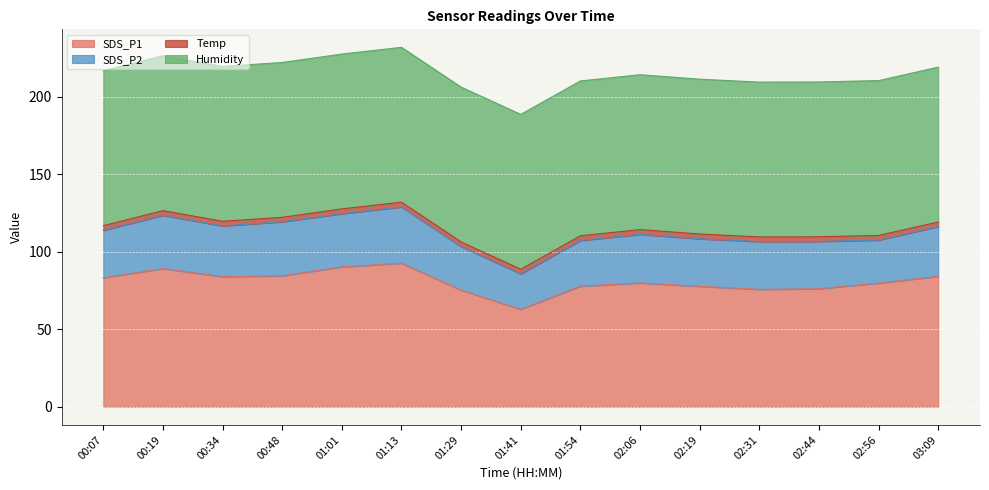

Reading left to right, list all the values displayed in this chart.

SDS_P1: 83.3	89.2	84.0	84.5	90.3	92.7	75.3	63.0	77.8	80.0	77.8	75.8	76.2	79.9	84.2
SDS_P2: 30.6	34.4	32.8	34.9	34.3	36.3	28.1	22.9	29.5	31.4	30.6	30.8	30.5	27.7	32.2
Temp: 3.0	3.0	3.0	2.9	3.1	3.1	3.0	3.0	3.0	3.1	3.1	3.0	3.0	3.0	2.9
Humidity: 99.9	99.9	99.9	99.9	99.9	99.9	99.9	99.9	99.9	99.9	99.9	99.9	99.9	99.9	99.9